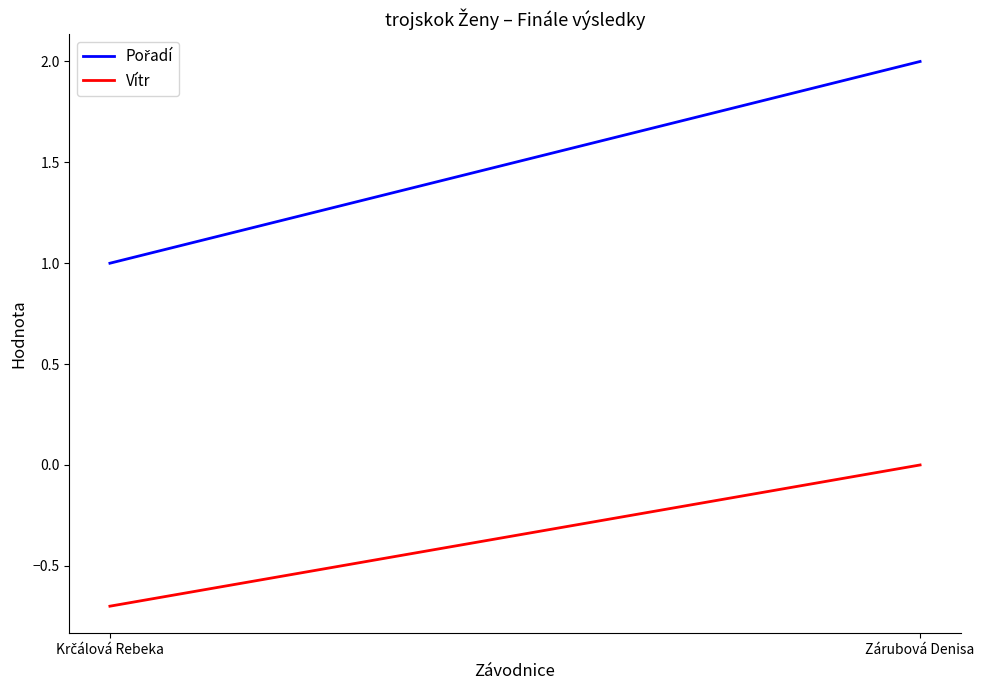

What are all the series names shown in the legend?

Pořadí, Vítr